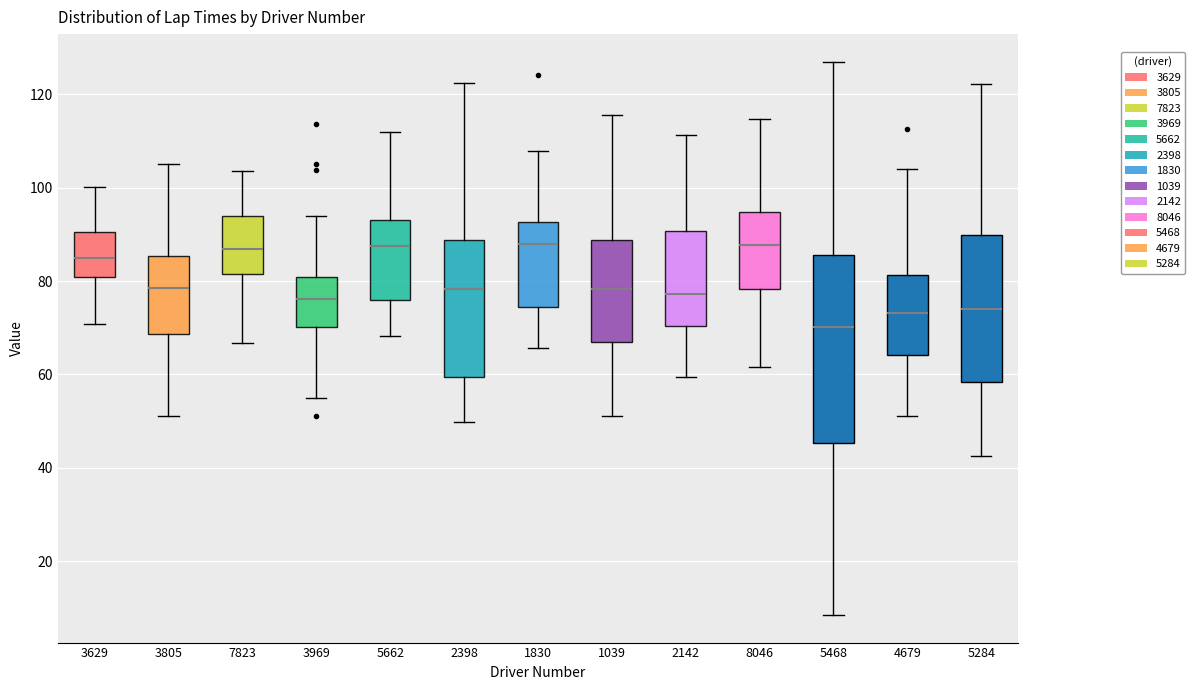

Reading left to right, transcribe this box plot: for each box, give where its median line is, the range the box spans, and where its two whiskers end, as read against the y-axis. The values are not printed on the chart, so give them approximately, as read against the axis.

3629: median 84, box 80 to 90, whiskers 70 to 100
3805: median 78, box 68 to 86, whiskers 52 to 106
7823: median 86, box 82 to 94, whiskers 66 to 104
3969: median 76, box 70 to 80, whiskers 54 to 94
5662: median 88, box 76 to 94, whiskers 68 to 112
2398: median 78, box 60 to 88, whiskers 50 to 122
1830: median 88, box 74 to 92, whiskers 66 to 108
1039: median 78, box 66 to 88, whiskers 52 to 116
2142: median 78, box 70 to 90, whiskers 60 to 112
8046: median 88, box 78 to 94, whiskers 62 to 114
5468: median 70, box 46 to 86, whiskers 8 to 126
4679: median 74, box 64 to 82, whiskers 52 to 104
5284: median 74, box 58 to 90, whiskers 42 to 122